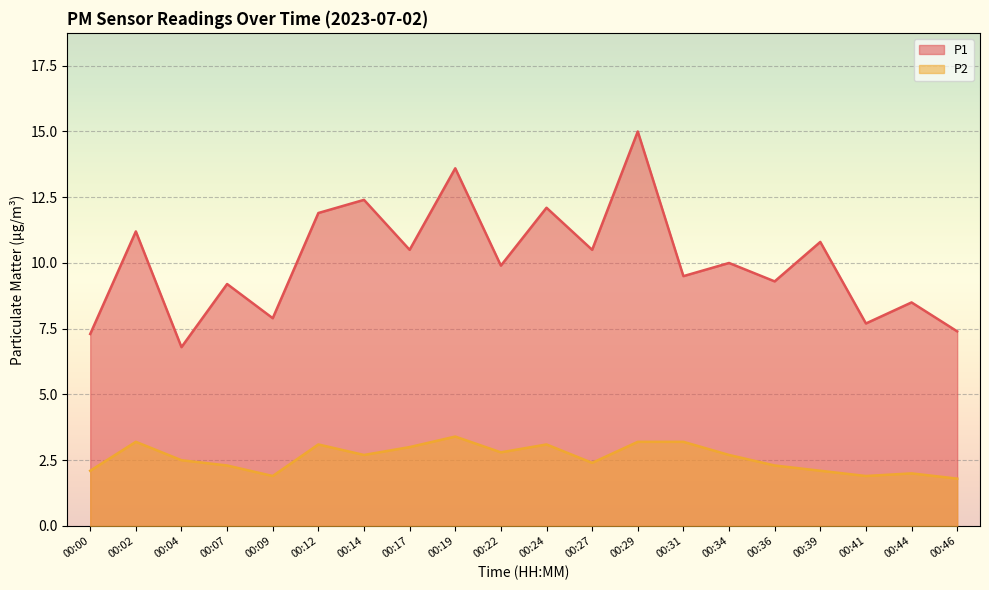

The value of P1 at 00:07 is 9.2. True or false?

True